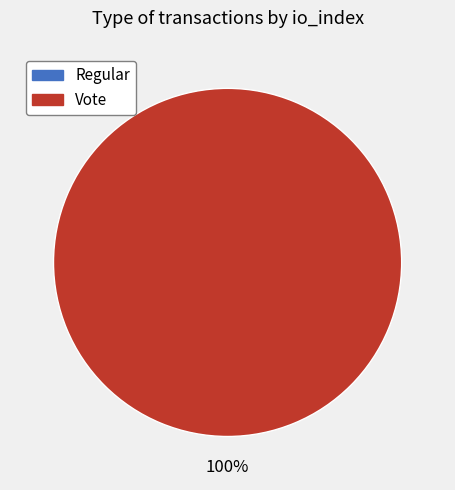

The Regular (io_index=0) slice represents 1% of the pie. True or false?

False